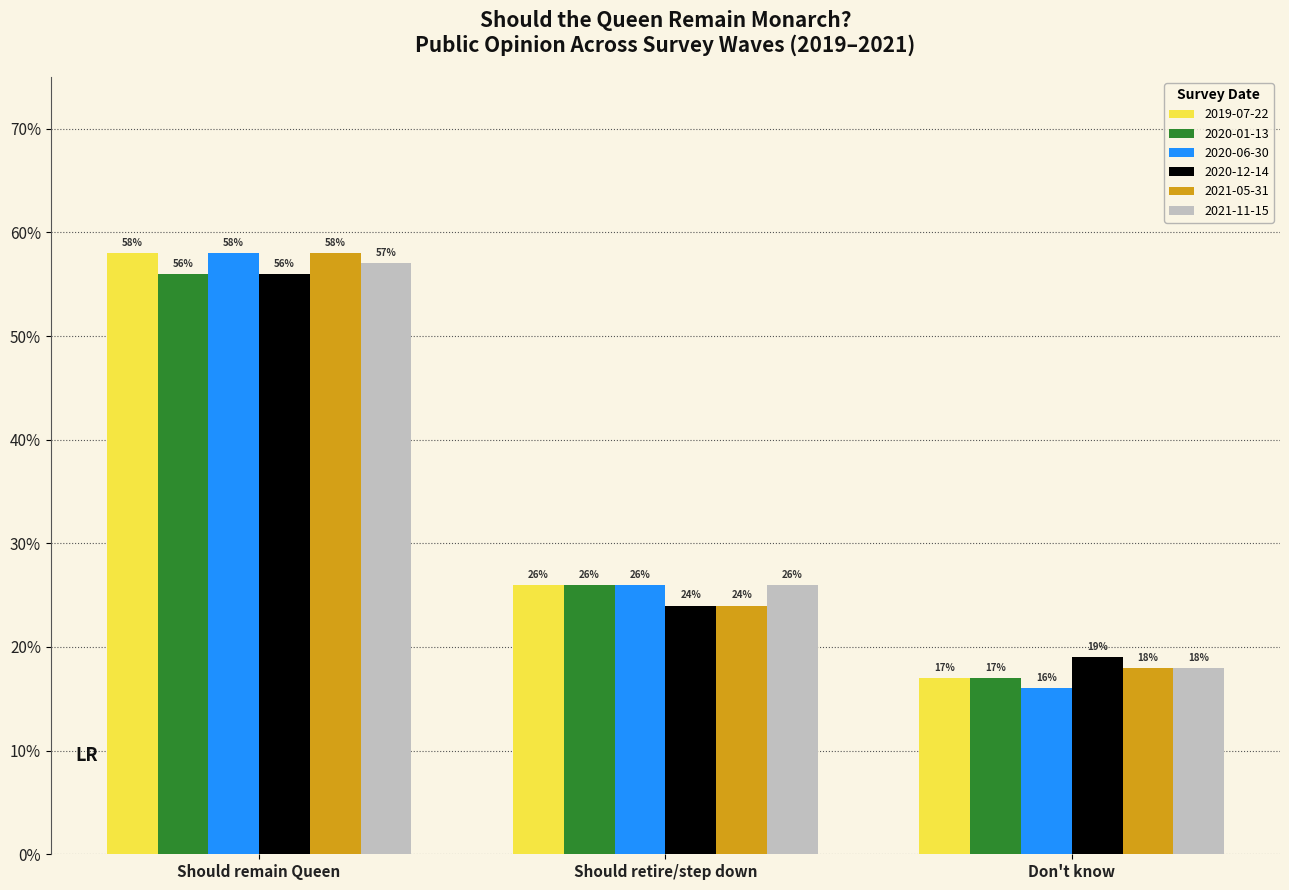

At which label does 2020-06-30 reach its minimum?

Don't know